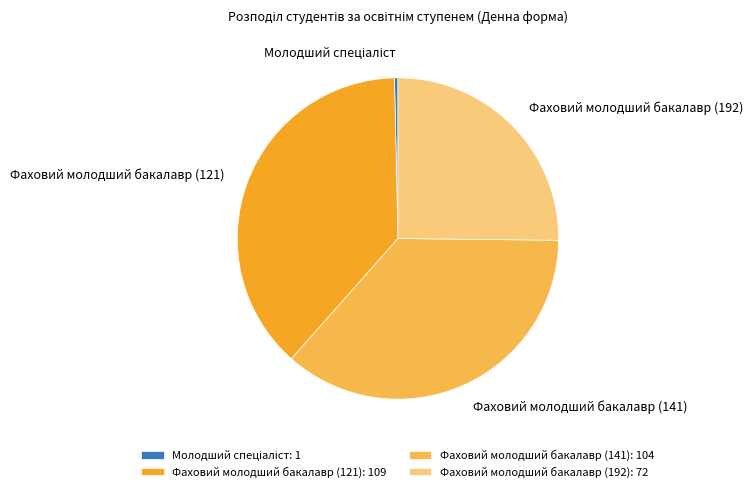

Does any single category account for the majority?

No